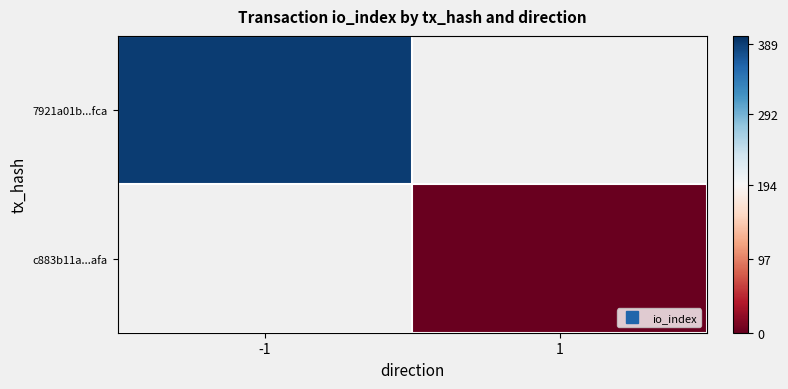

The value of c883b11a...afa at 1 is 2.0. True or false?

True